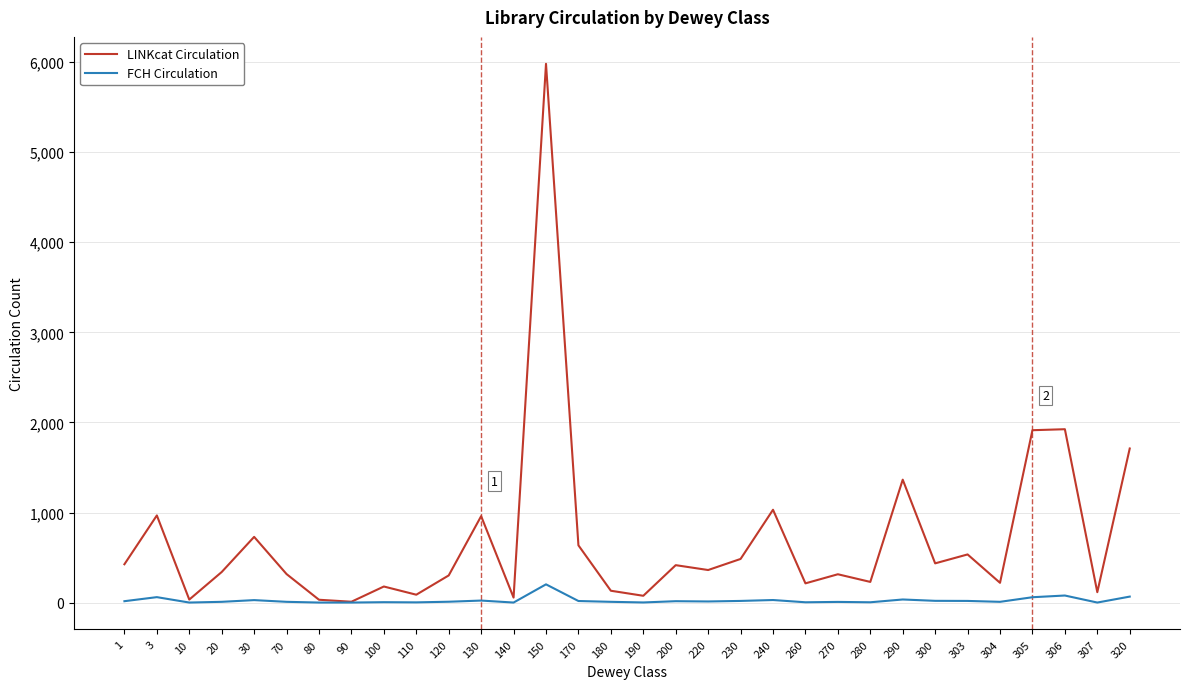

List the series in order of their peak value, lowest first.

FCH Circulation, LINKcat Circulation